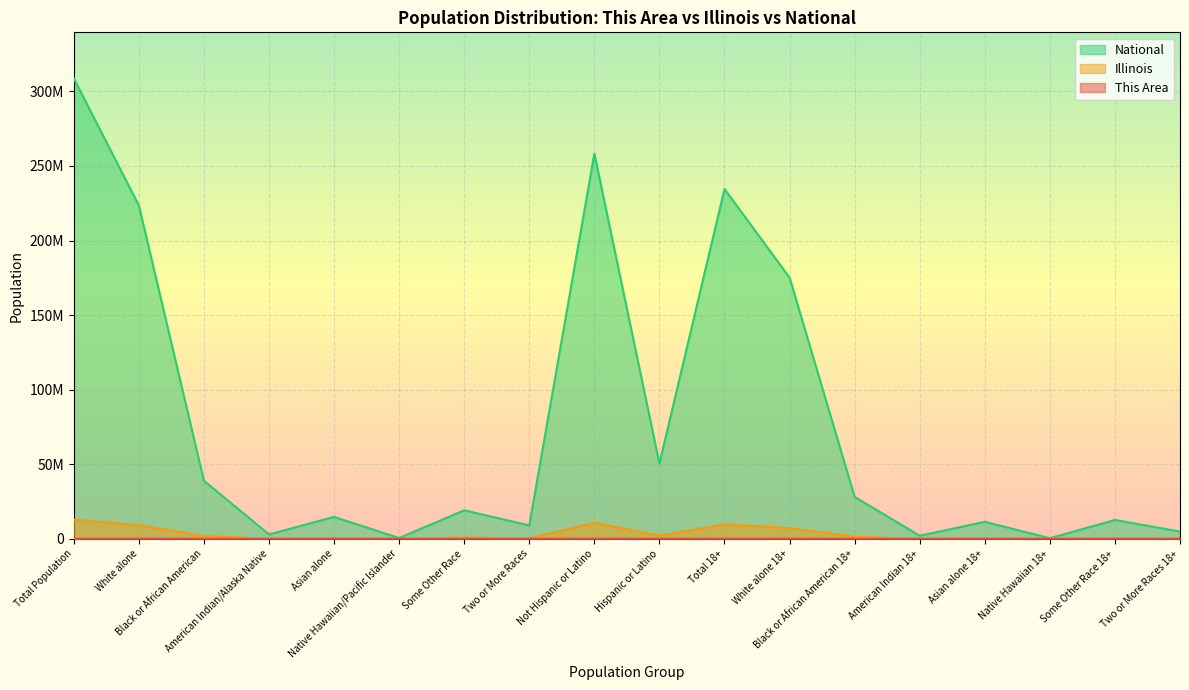

Rank the categories by This Area value from highest to lowest.

Total Population, Not Hispanic or Latino, White alone, Total 18+, White alone 18+, Black or African American, Black or African American 18+, Asian alone, Two or More Races, Hispanic or Latino, Asian alone 18+, Two or More Races 18+, Some Other Race, Some Other Race 18+, American Indian/Alaska Native, American Indian 18+, Native Hawaiian/Pacific Islander, Native Hawaiian 18+